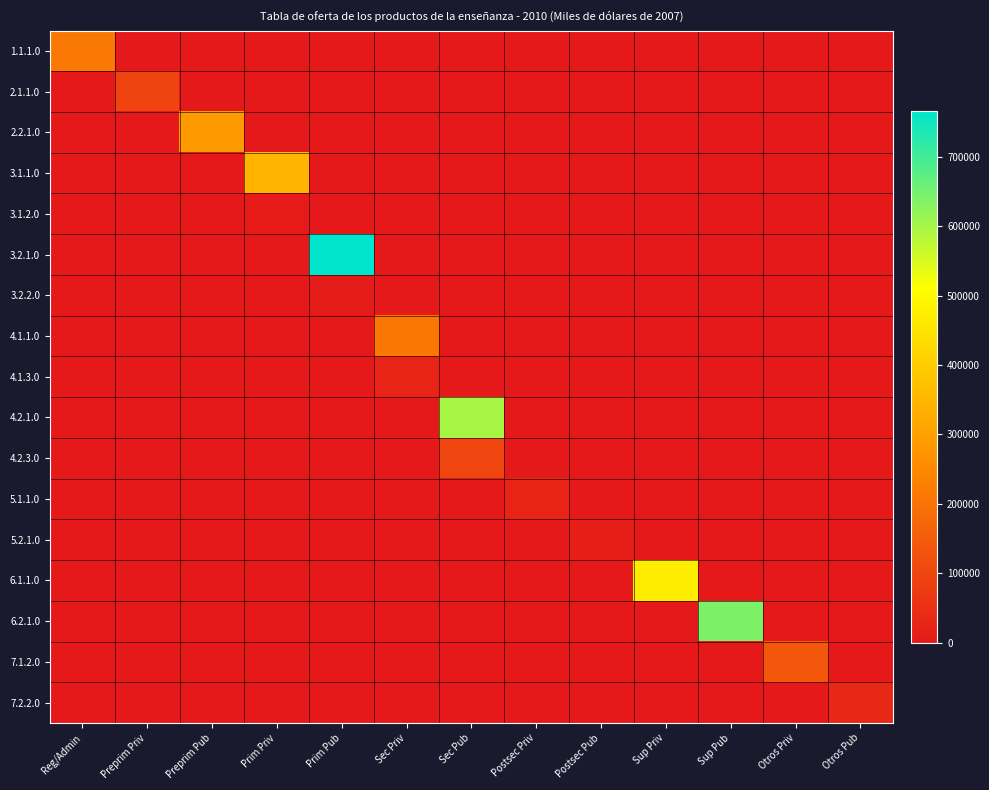

Which series has the largest total across all categories?

3.2.1.0